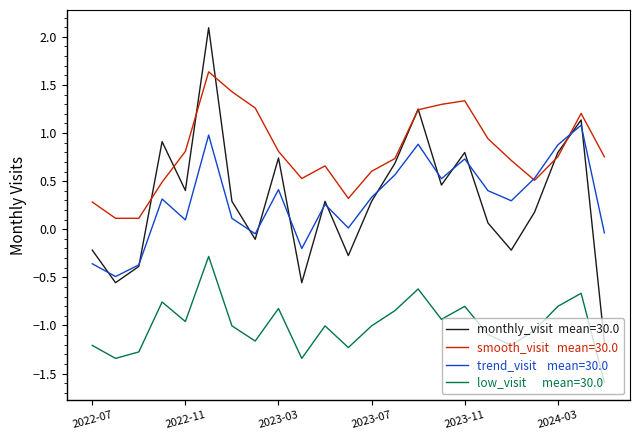

What is the smallest value displayed?

-1.6